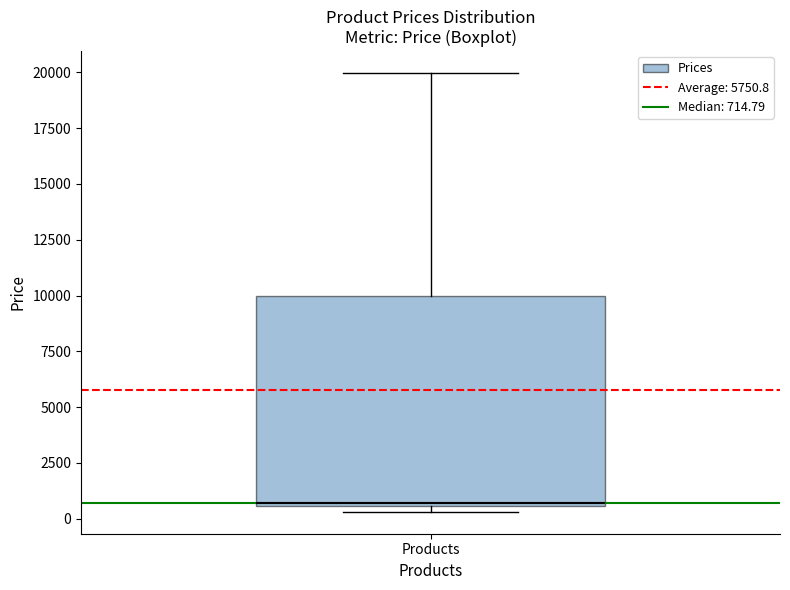

Read this box plot against the y-axis: the position of the median line, the range covered by the box, and the ends of both whiskers. The values are not printed on the chart, so give them approximately, as read against the axis.

median 500 (just above the box's lower edge), box 500 to 10000, whiskers 500 (just below the box's lower edge) to 20000